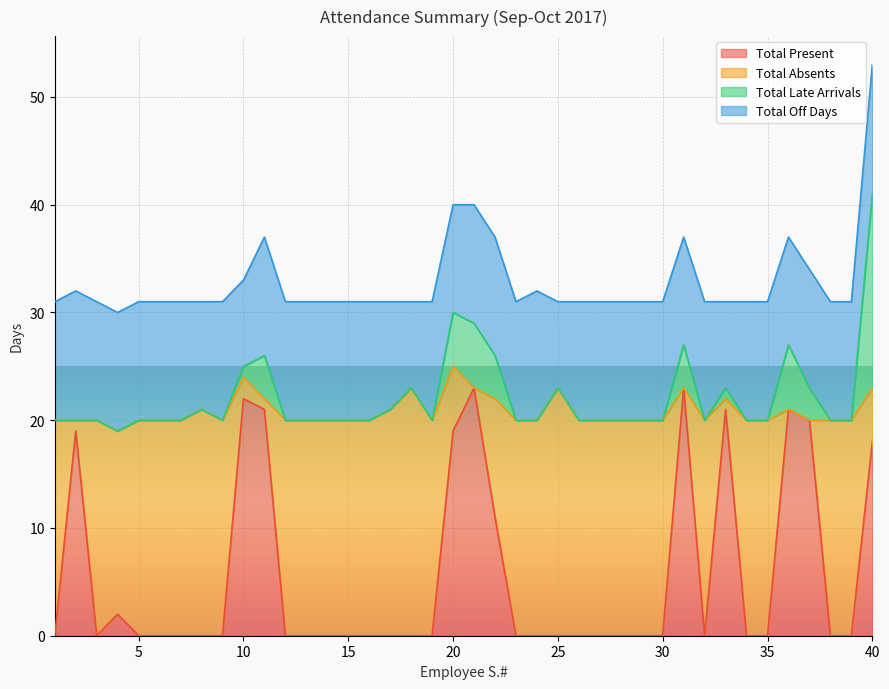

What is the total value across all series at 5?

31